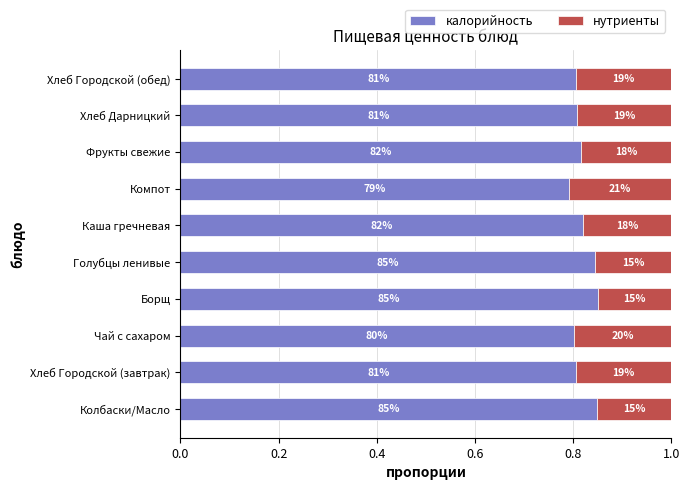

Which series has the widest spread of values?

калорийность